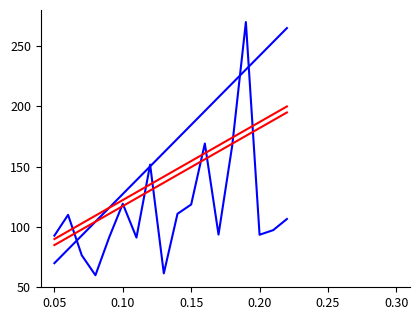

How many lines are shown in the chart?

4